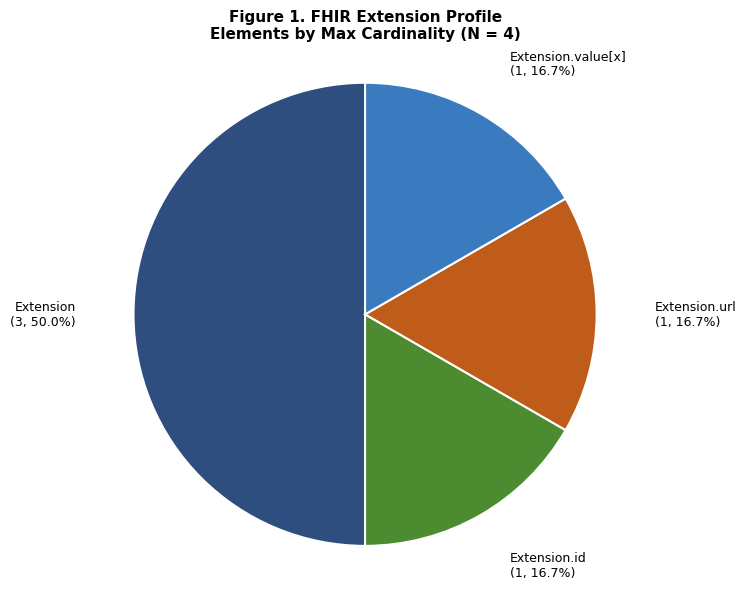

Which slice is the largest?

Extension (3, 50.0%)